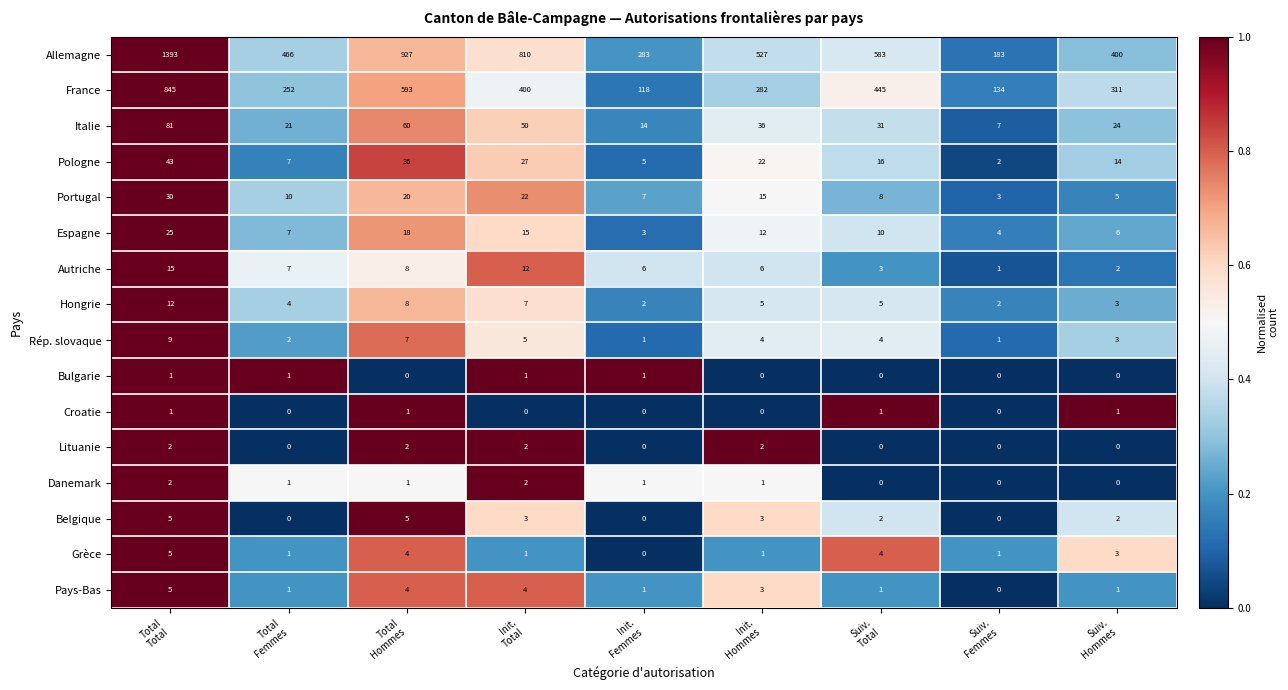

What is the average value of the Allemagne series?

619